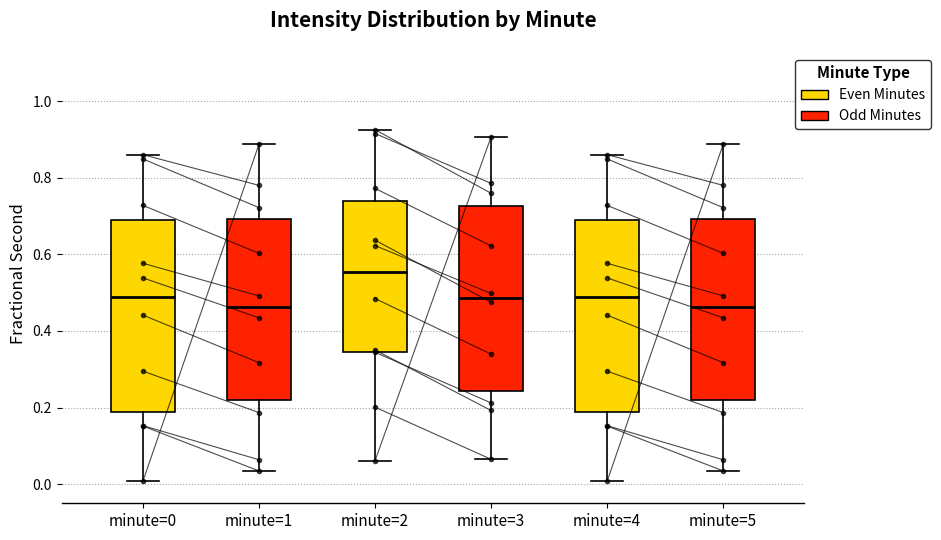

Where does the lower whisker of the box for minute=3 end on the y-axis? The values are not printed on the chart, so give them approximately, as read against the axis.

0.06